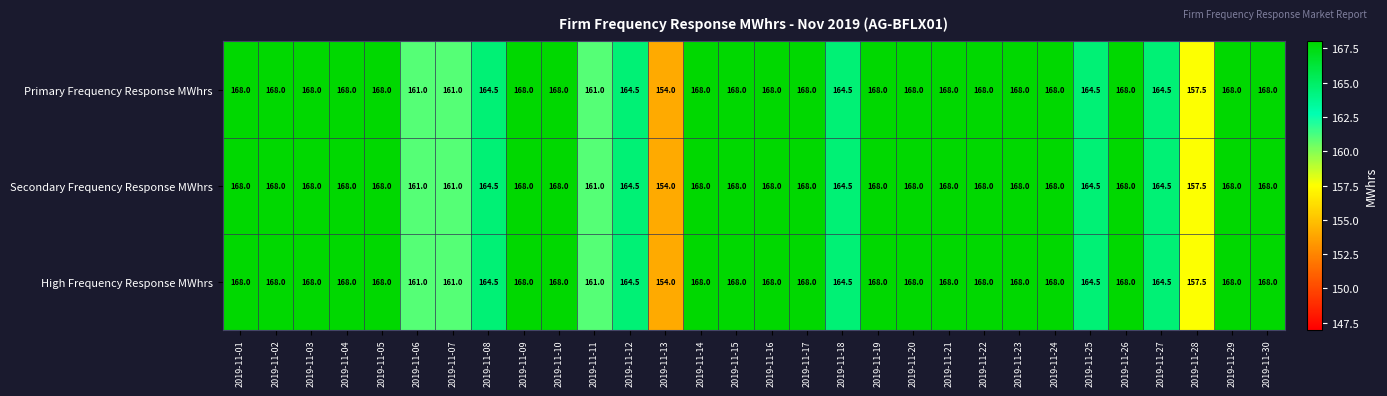

What is the maximum value shown in the chart?

168.0